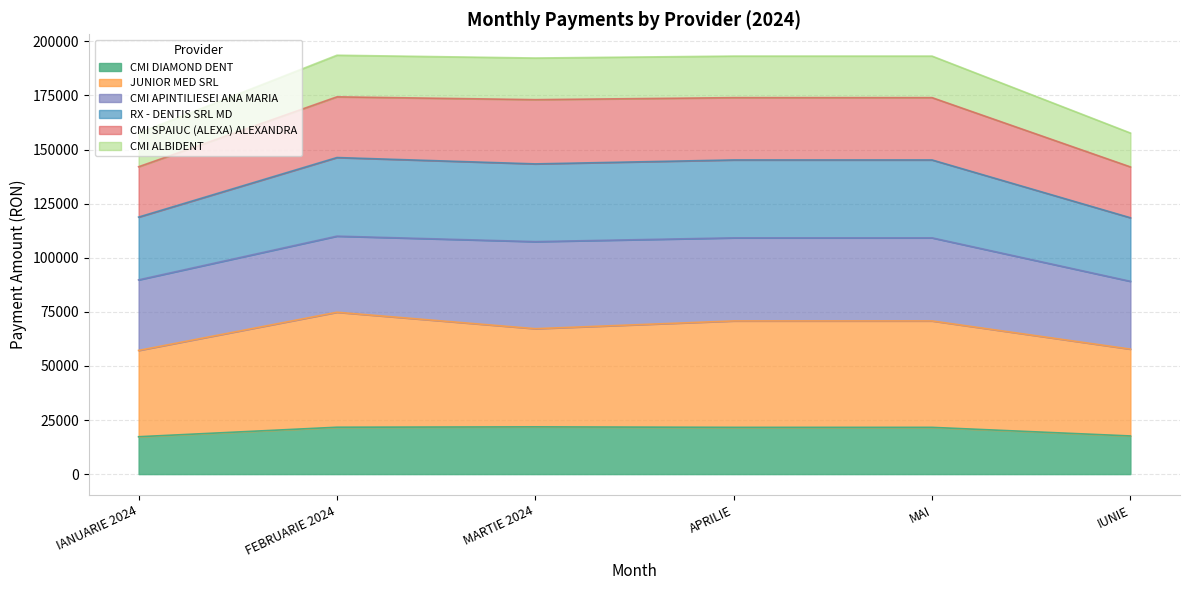

True or false: CMI DIAMOND DENT and RX - DENTIS SRL MD intersect in this chart.

False